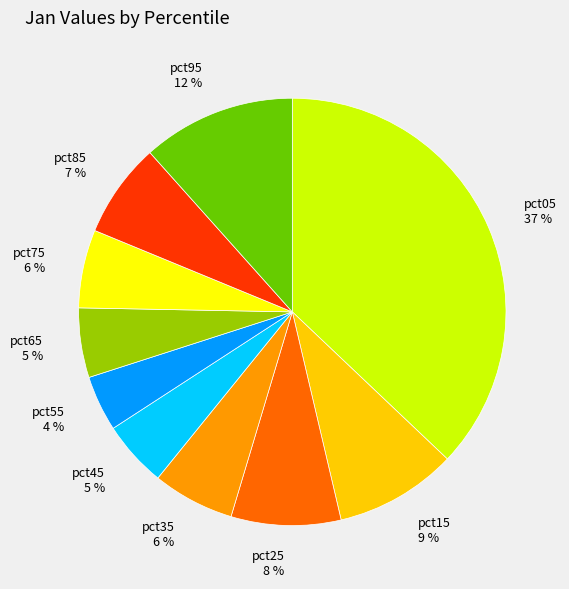

How many slices are in this pie chart?

10